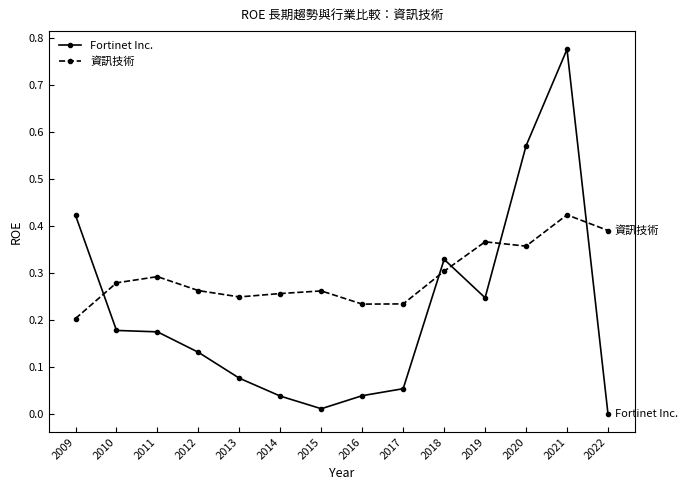

Where is the first local minimum for 資訊技術?

2013